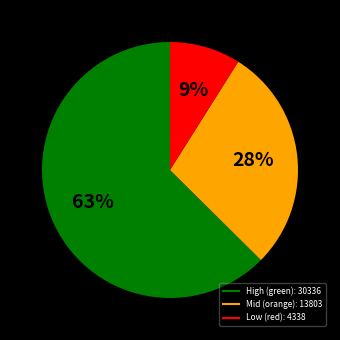

Does any single category account for the majority?

Yes